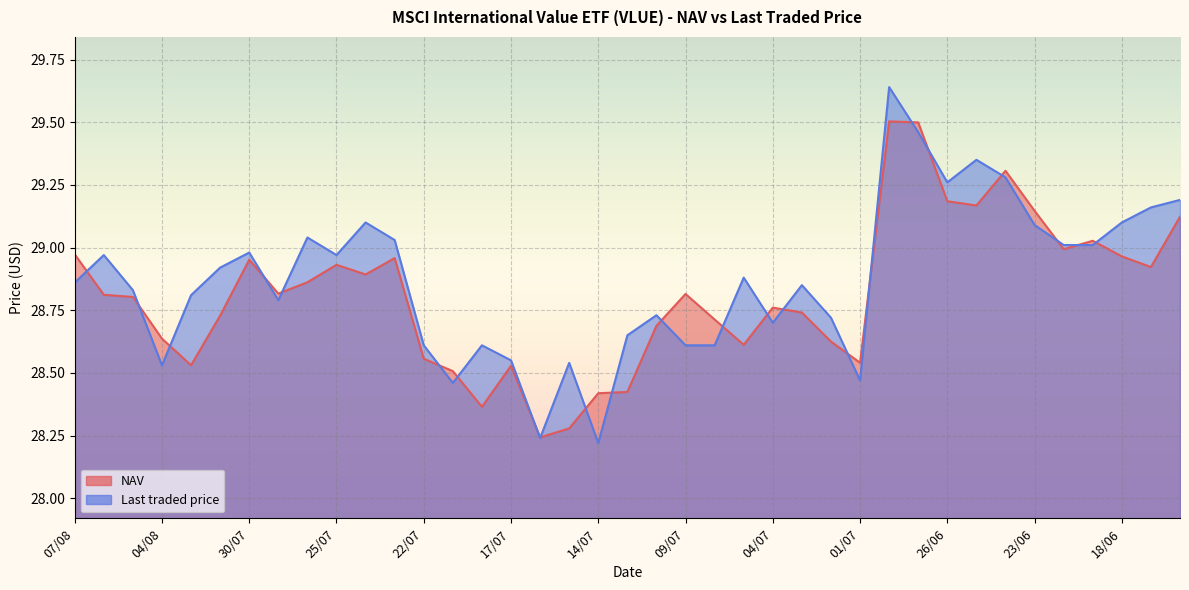

What is the minimum value for NAV?

28.2